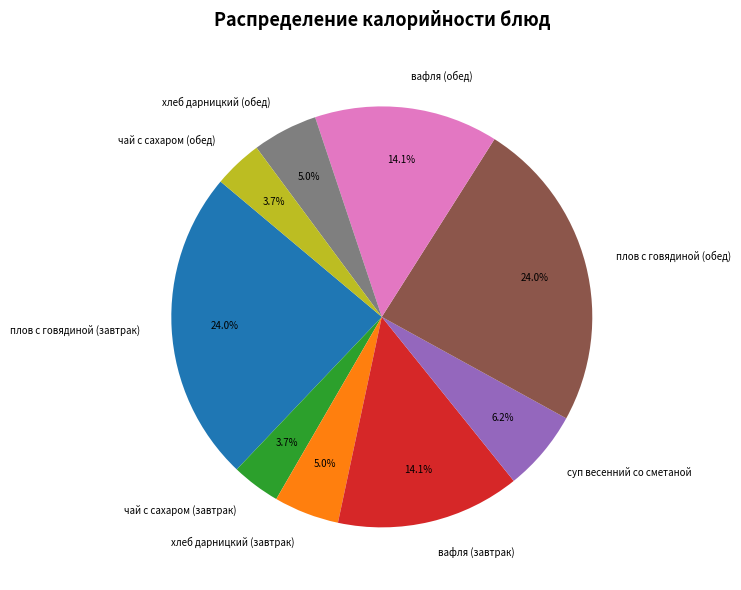

How many segments does this pie chart have?

9